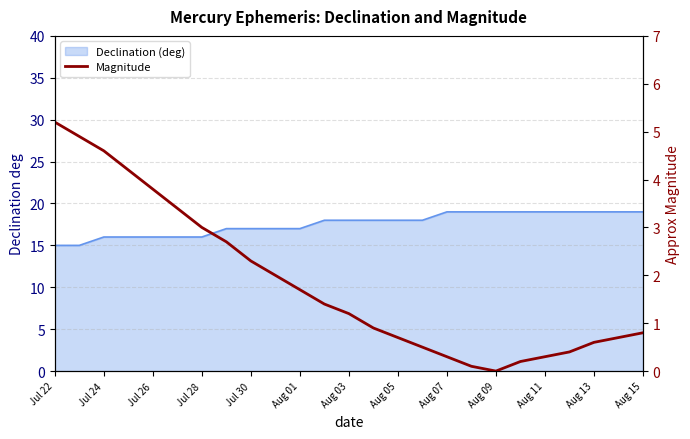

What is the greatest value displayed?

5.2